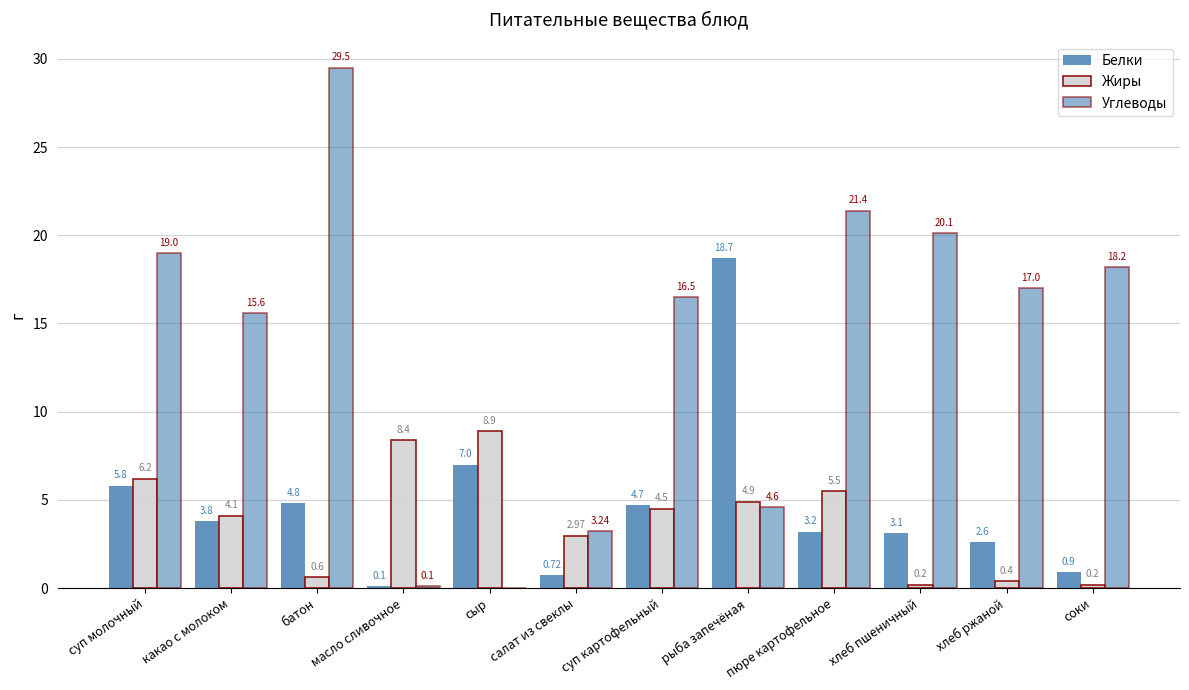

Which series has the widest spread of values?

Углеводы